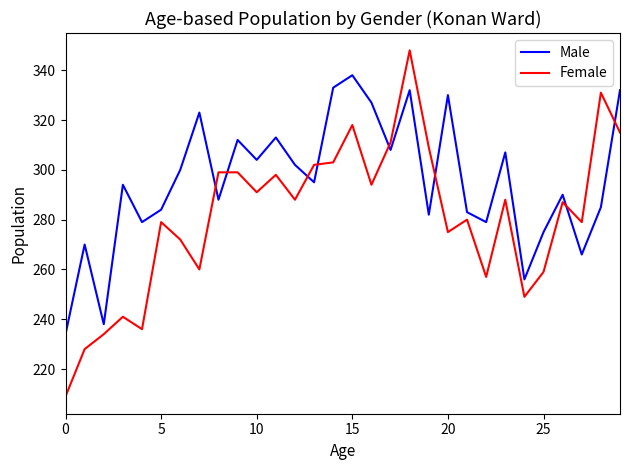

Which series has the largest total across all categories?

Male